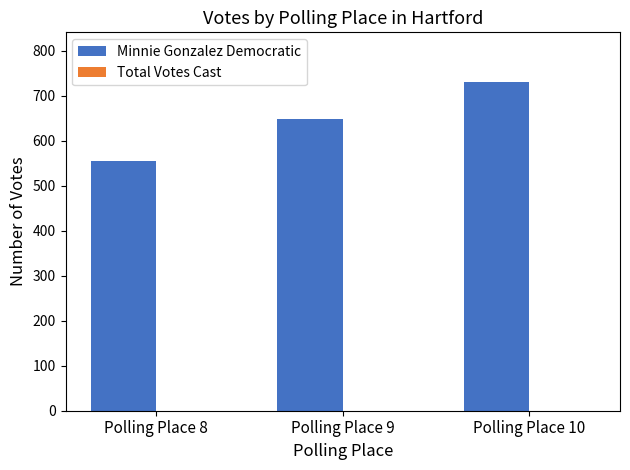

The value at Polling Place 8 is 181. True or false?

False